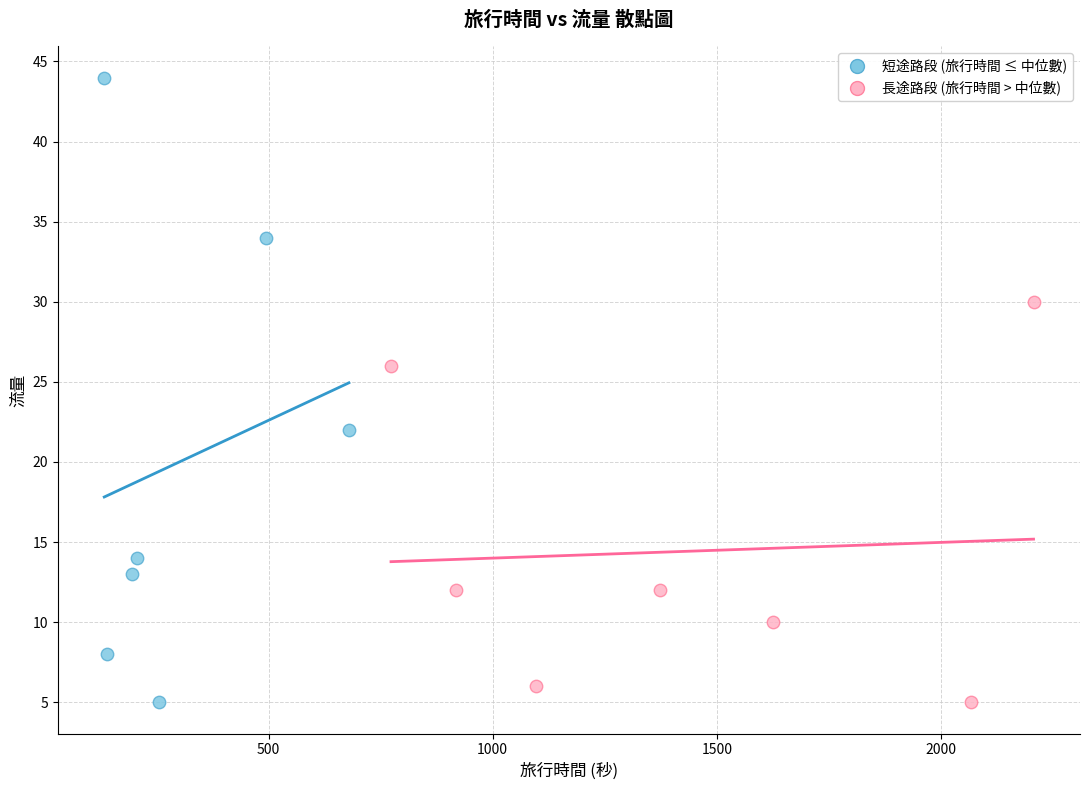

What are all the series names shown in the legend?

短途路段 (旅行時間 ≤ 中位數), 長途路段 (旅行時間 > 中位數)